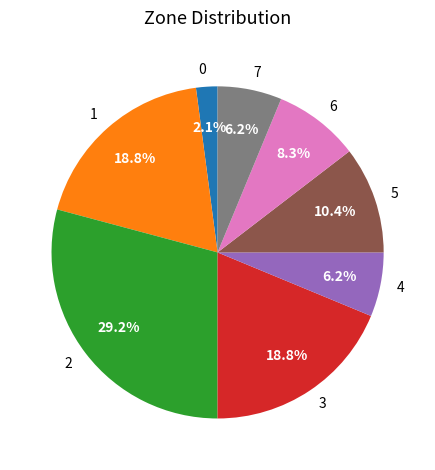

Between 1 and 7, which is larger?

1